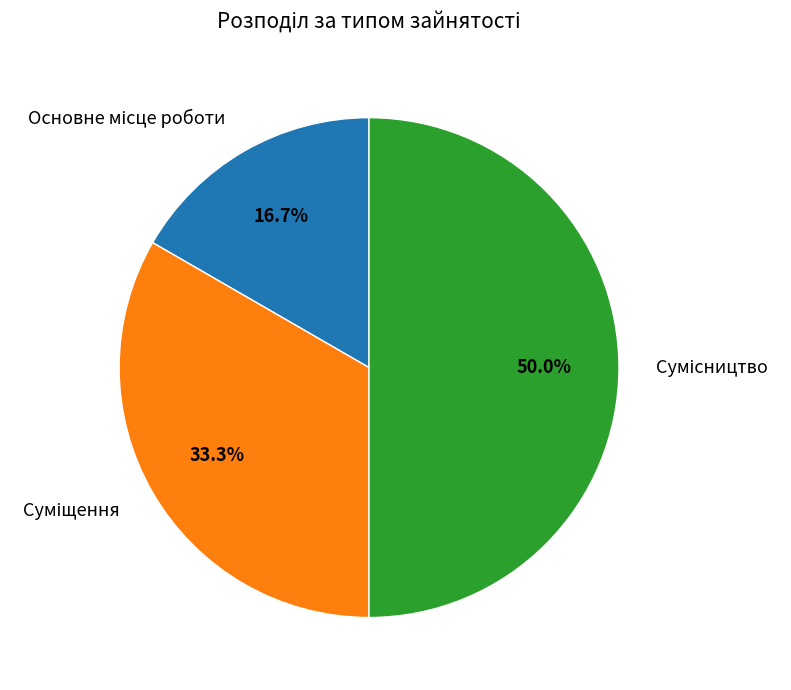

True or false: Суміщення accounts for 33% of the total.

True